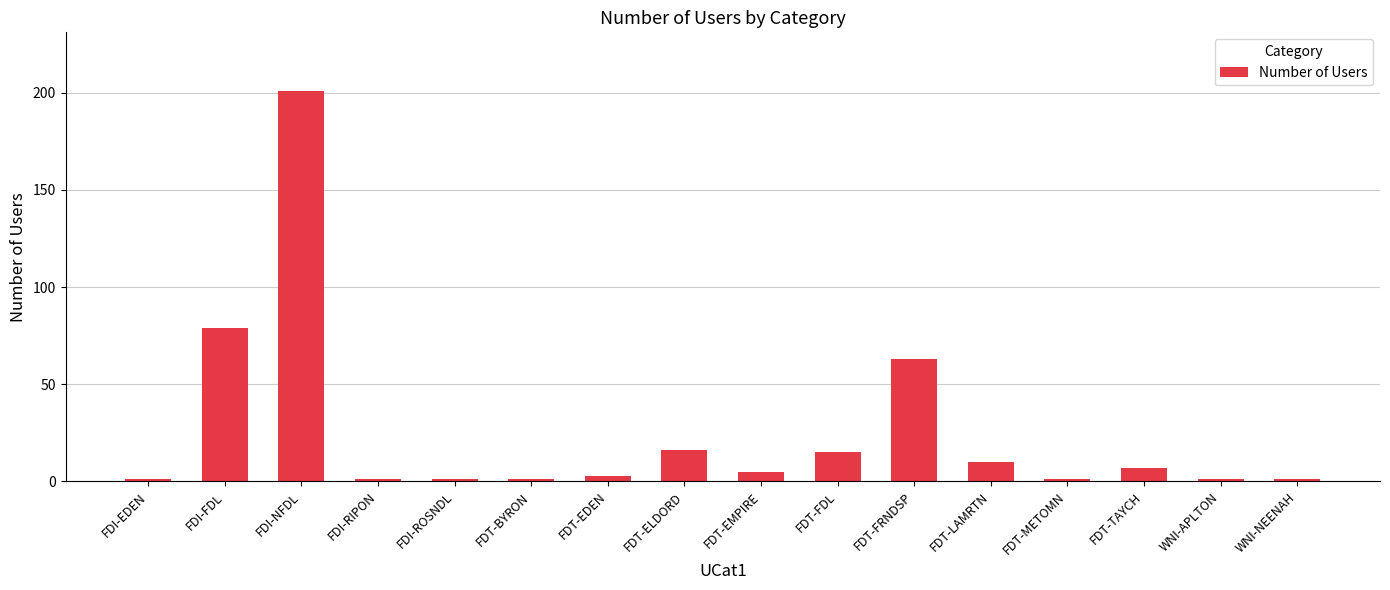

What is the smallest value displayed?

1